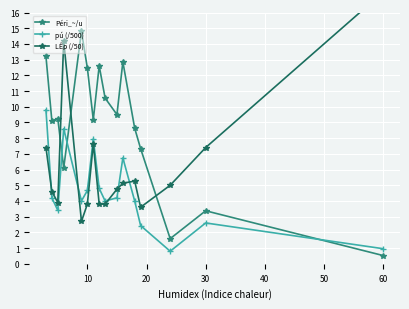

After their last crossing, which series has the higher values: Péri_~/u or pú (/500)?

pú (/500)